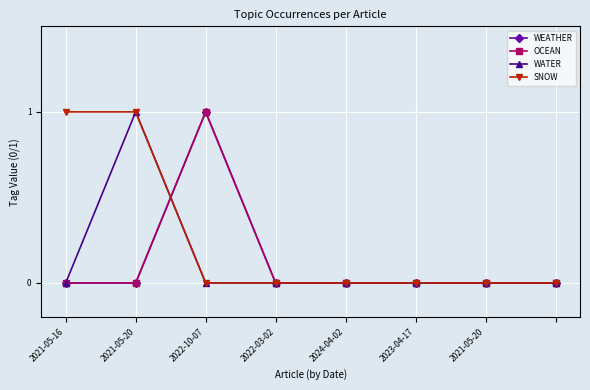

Reading left to right, list all the values displayed in this chart.

WEATHER: 0	0	1	0	0	0	0	0
OCEAN: 0	0	1	0	0	0	0	0
WATER: 0	1	0	0	0	0	0	0
SNOW: 1	1	0	0	0	0	0	0